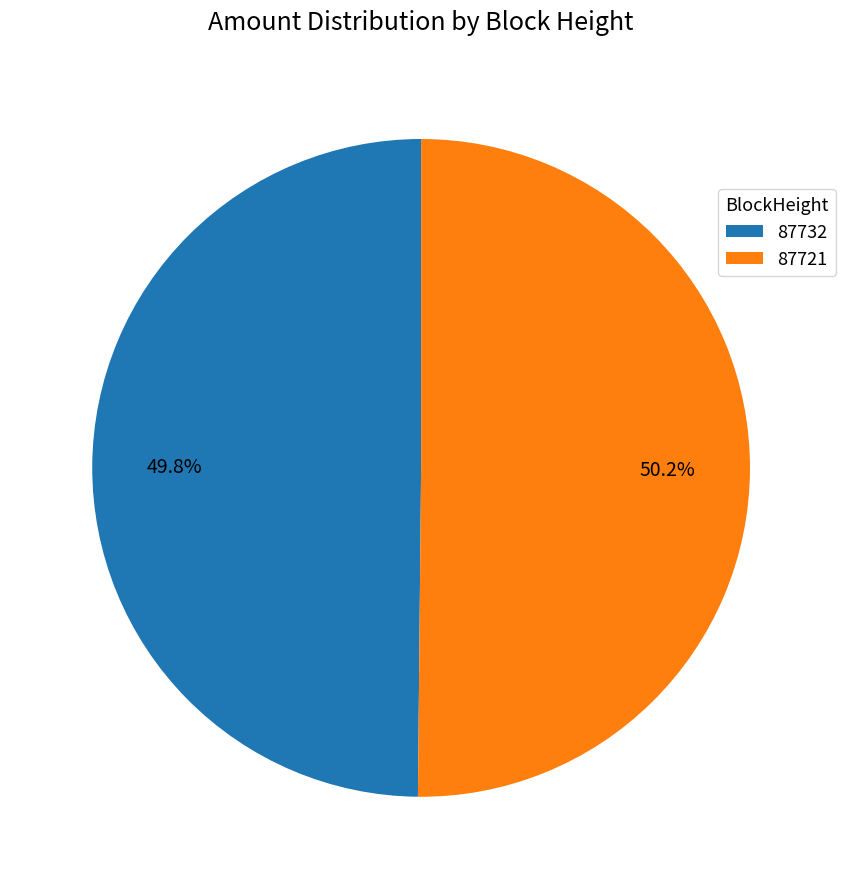

Does any single category account for the majority?

Yes